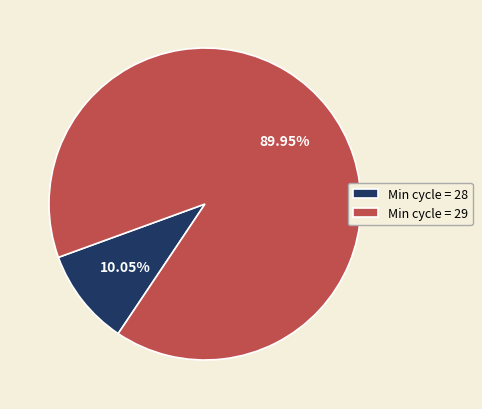

Do Min cycle = 28 and Min cycle = 29 together represent more than half of the pie?

Yes